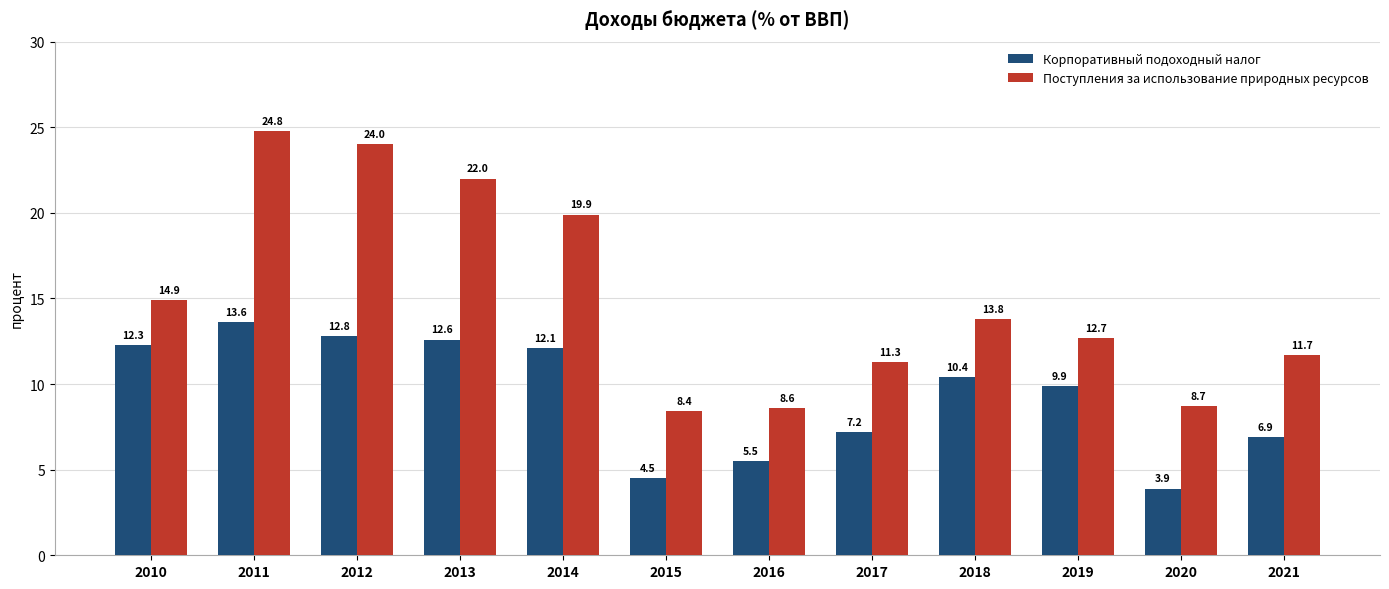

Reading left to right, list all the values displayed in this chart.

Корпоративный подоходный налог: 12.3	13.6	12.8	12.6	12.1	4.5	5.5	7.2	10.4	9.9	3.9	6.9
Поступления за использование природных ресурсов: 14.9	24.8	24.0	22.0	19.9	8.4	8.6	11.3	13.8	12.7	8.7	11.7